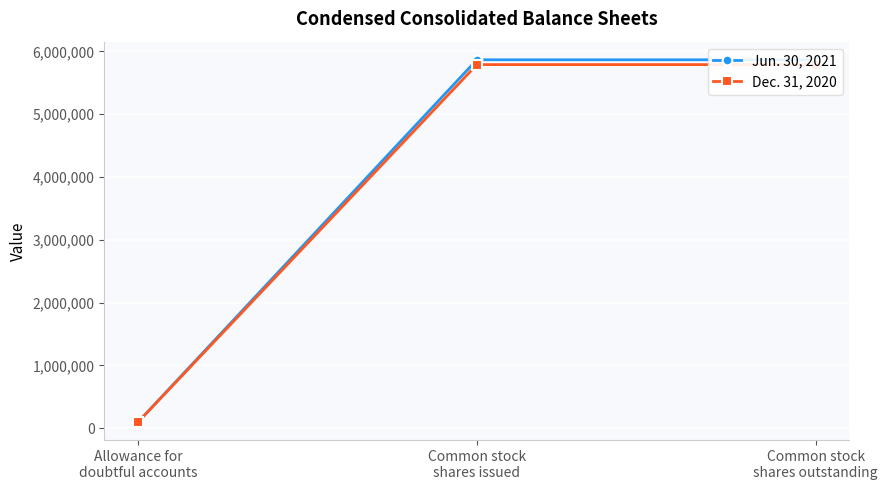

Which has a higher value, Common stock
shares outstanding or Common stock
shares issued?

Common stock
shares outstanding